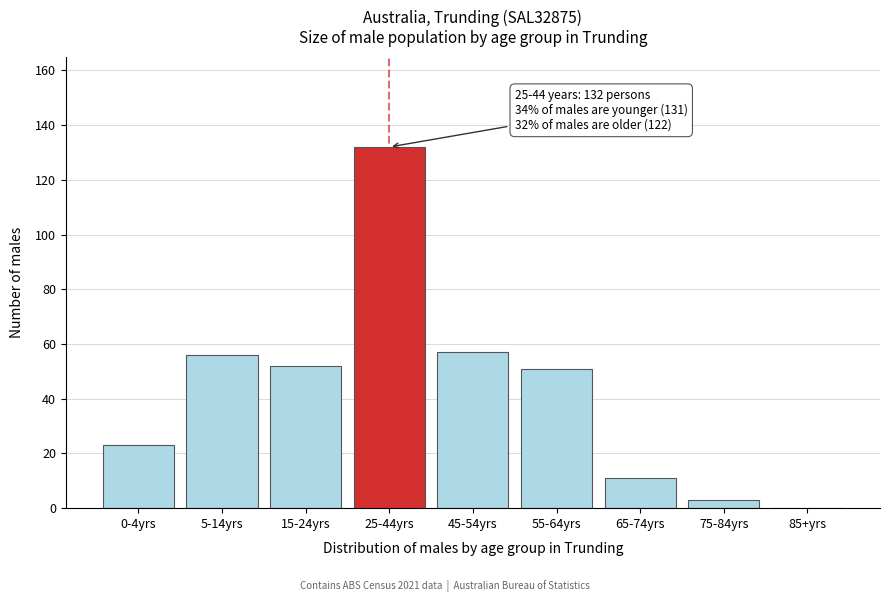

Reading left to right, transcribe all the data shown in this chart.

0-4yrs=23	5-14yrs=56	15-24yrs=52	25-44yrs=132	45-54yrs=57	55-64yrs=51	65-74yrs=11	75-84yrs=3	85+yrs=0